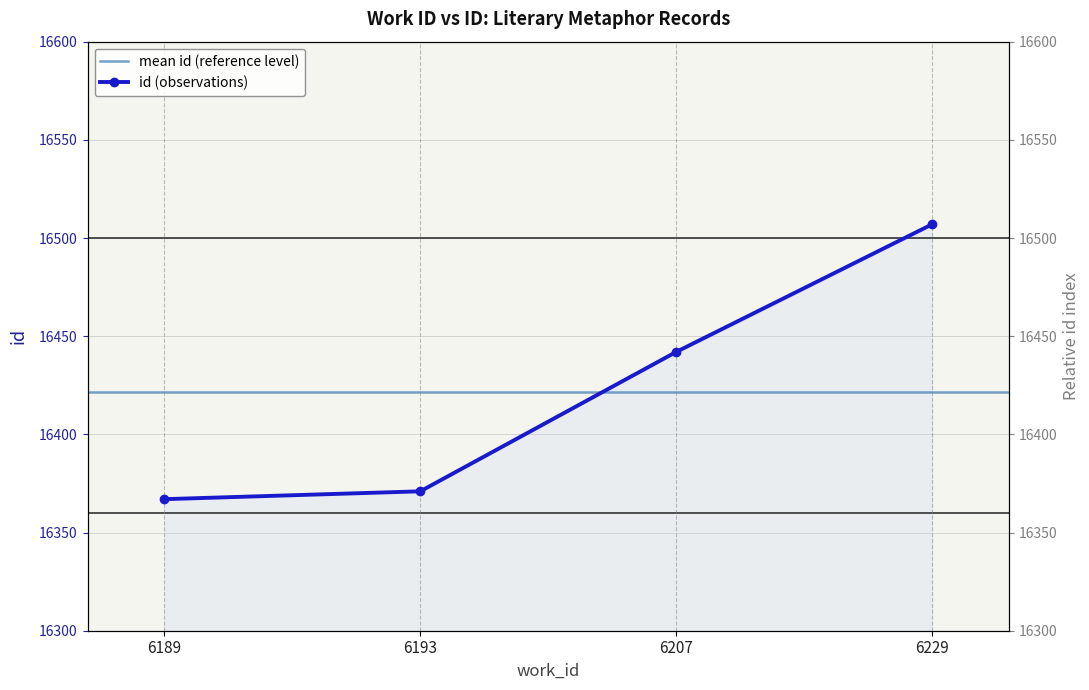

Reading left to right, transcribe all the data shown in this chart.

6189=16367	6193=16371	6207=16442	6229=16507